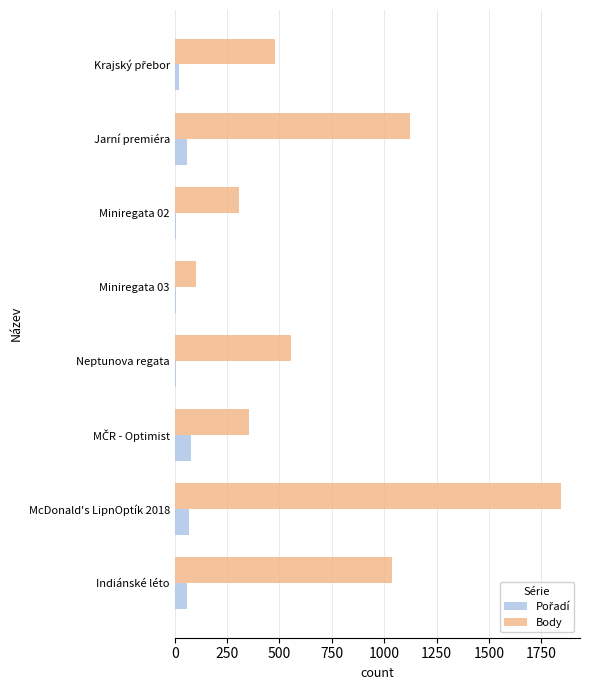

What is the maximum value shown in the chart?

1842